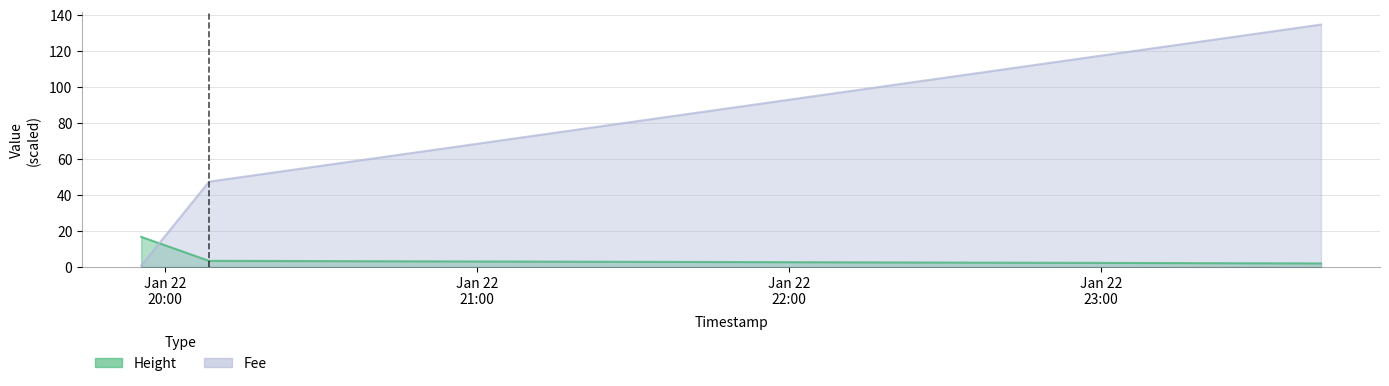

The value of Height at 2019-01-22 19:55:26 is 11.6. True or false?

False